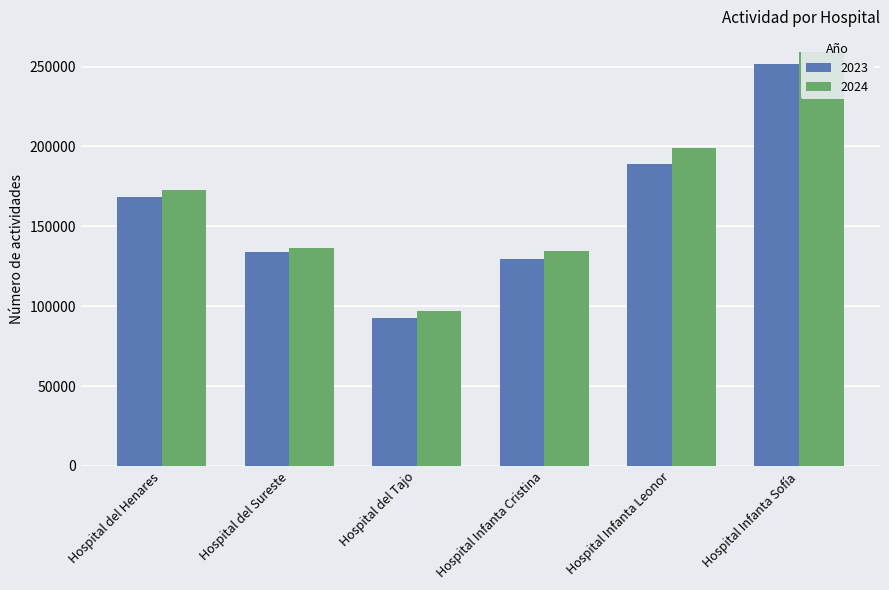

How many values in the 2024 series are below 172642?

3